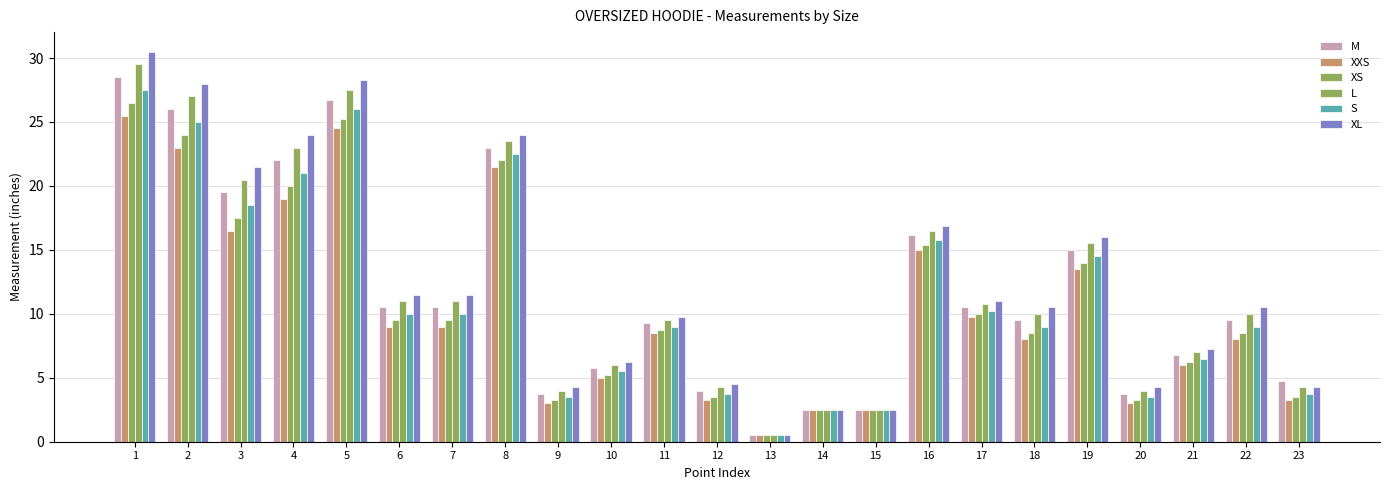

How many groups of bars are there?

23